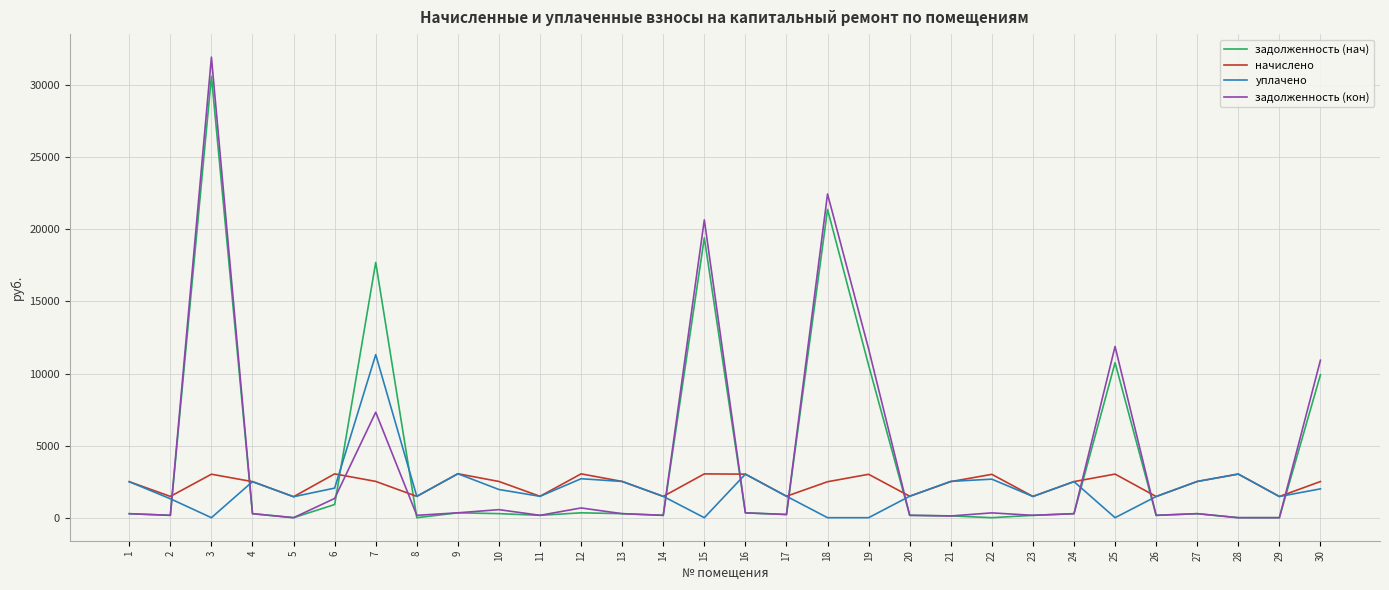

How many lines are shown in the chart?

4